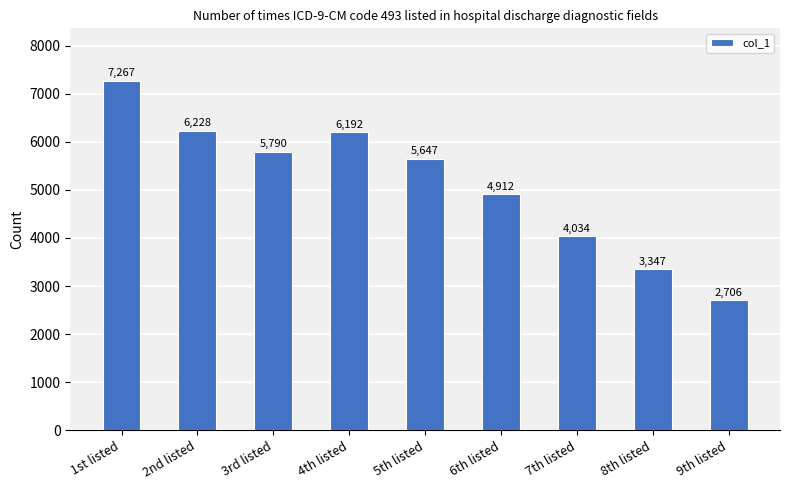

True or false: the data shows 6228 at 2nd listed.

True